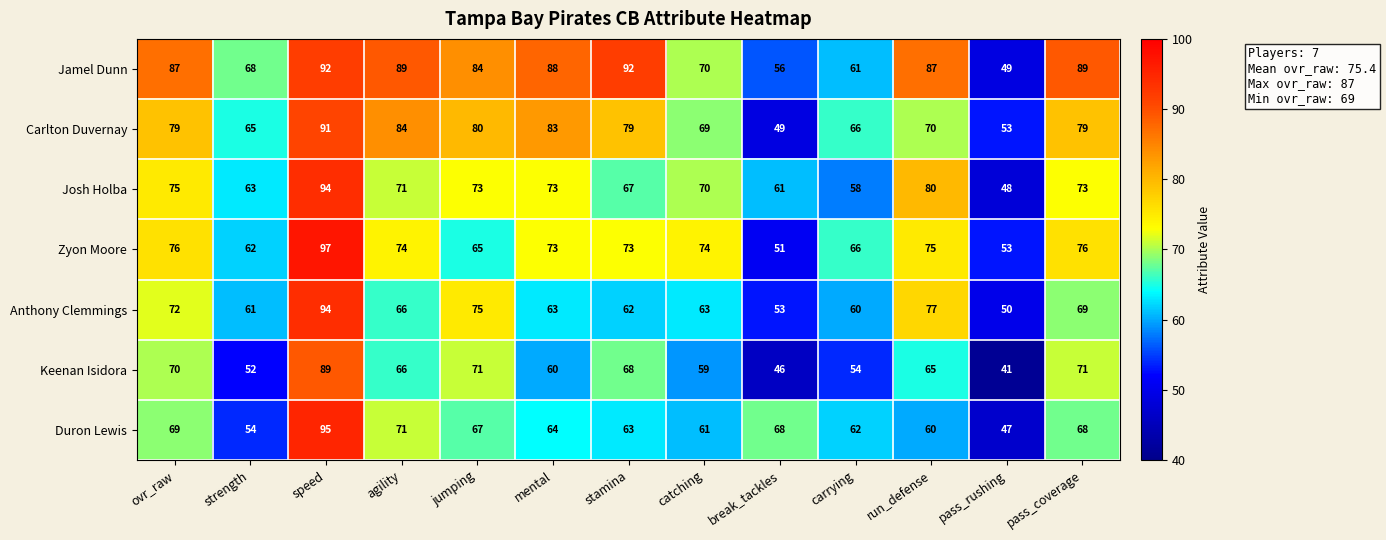

What is the sum of all Anthony Clemmings values?

865